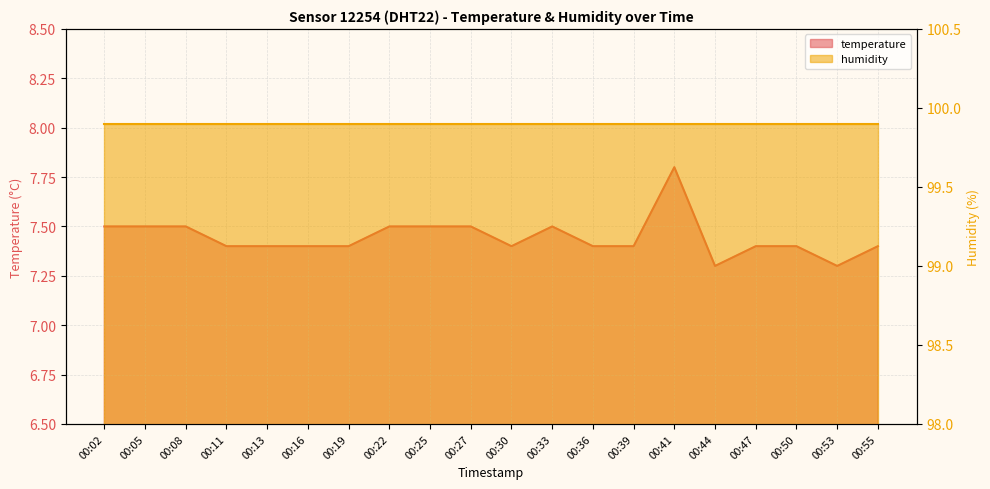

What is the difference between the maximum and second lowest values?

0.5